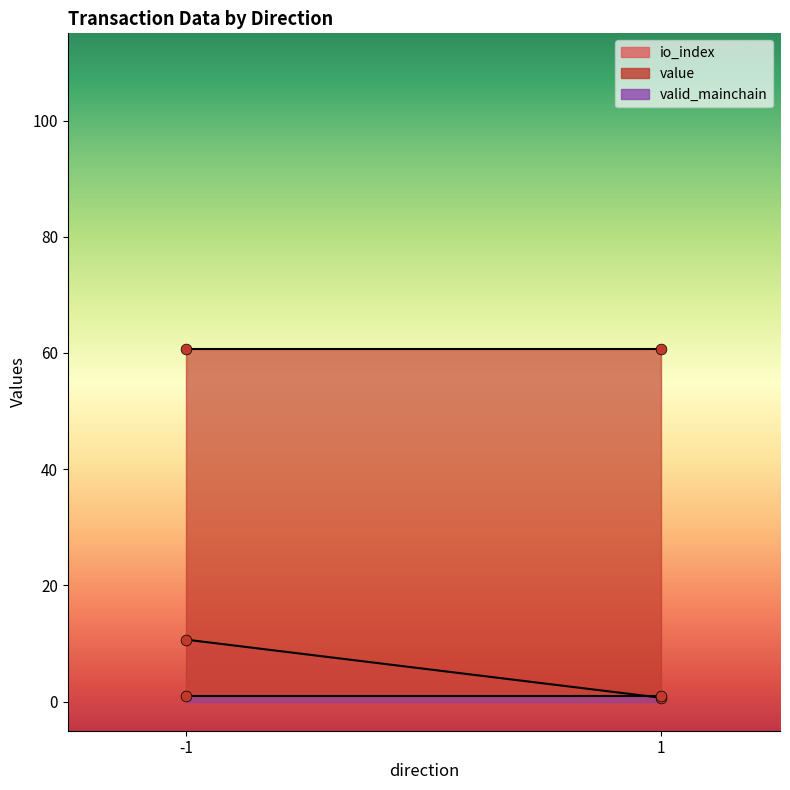

Which series reaches the minimum Y coordinate?

io_index